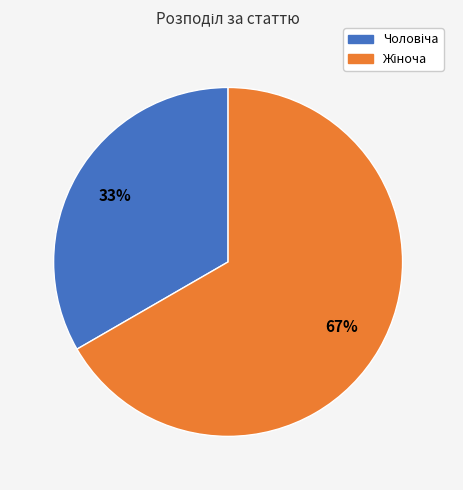

Is there any slice that represents more than half of the pie?

Yes